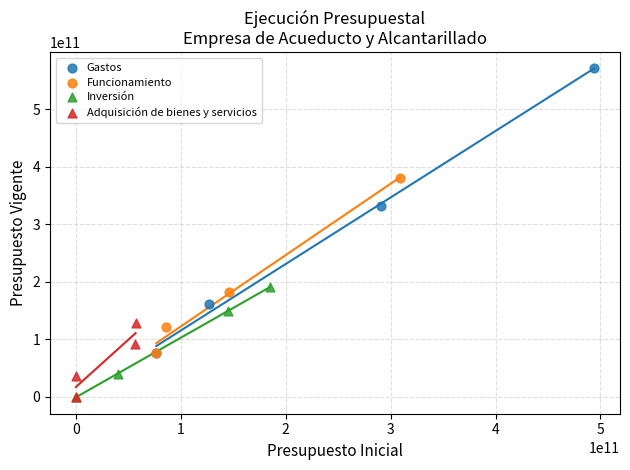

Which series contains the highest Y value?

Gastos